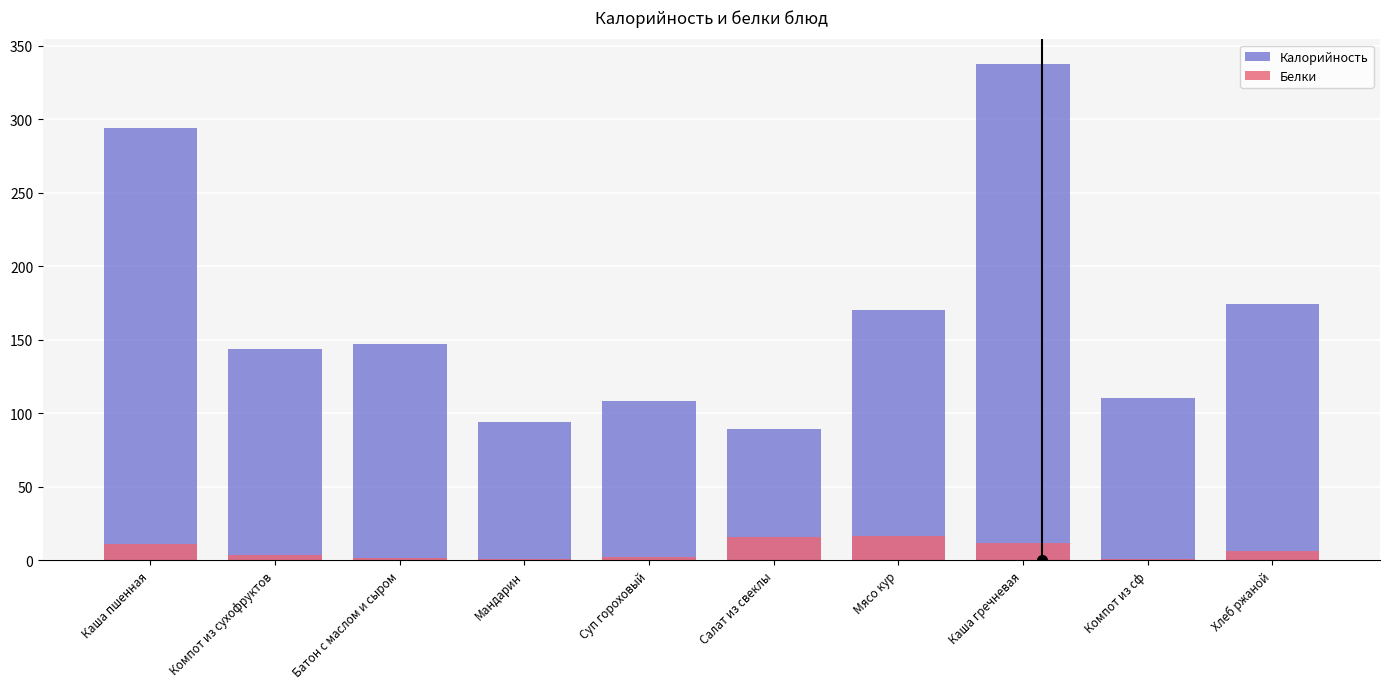

List the series in order of their overall mean, highest first.

Калорийность, Белки